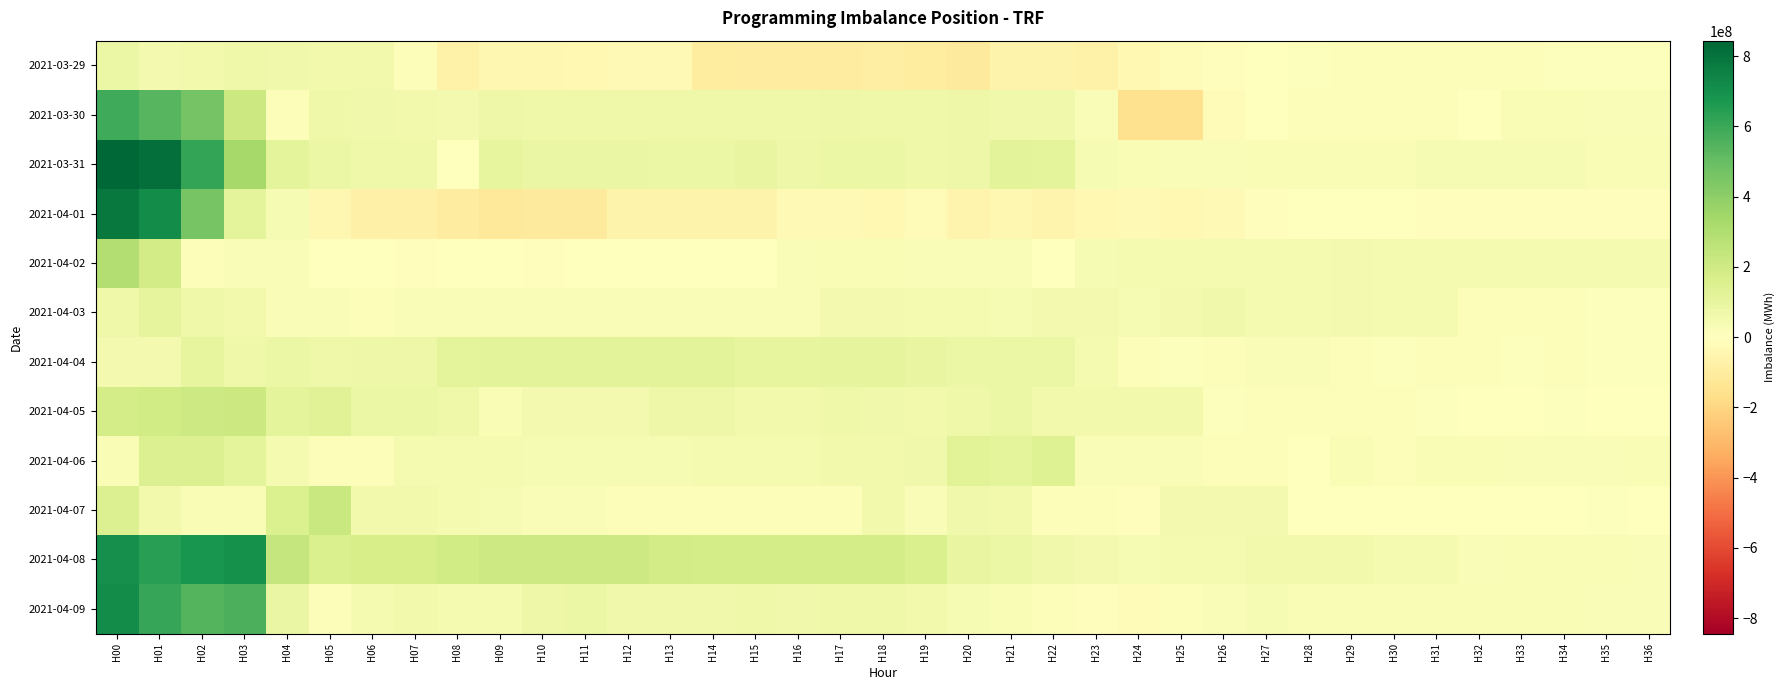

At which category is the sum across all series the highest?

H00